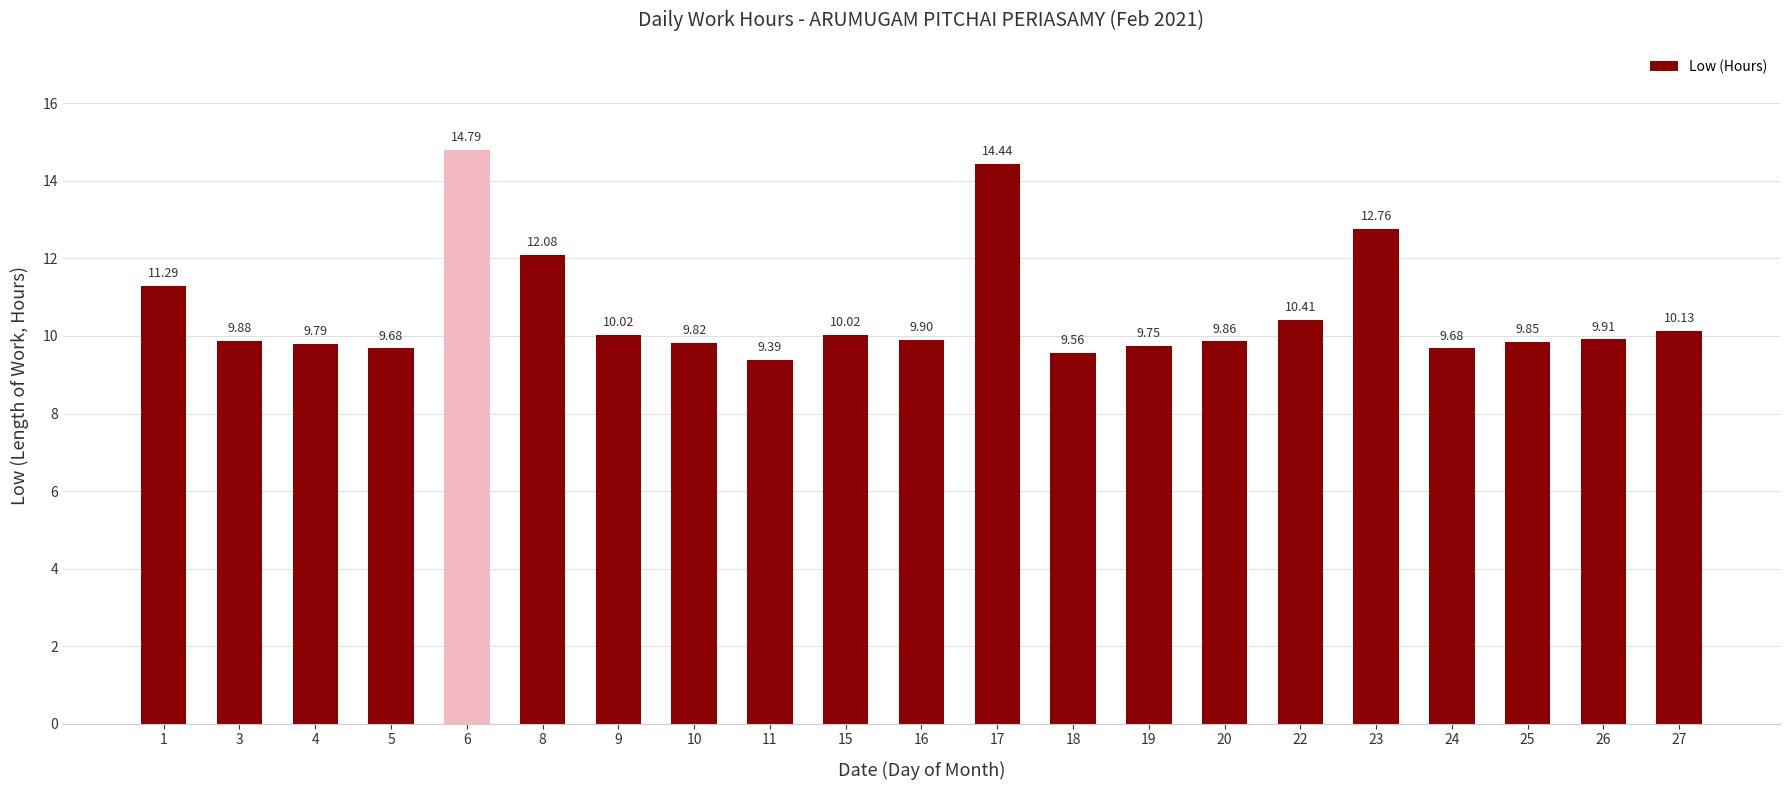

What value does the data have at 11?

9.4